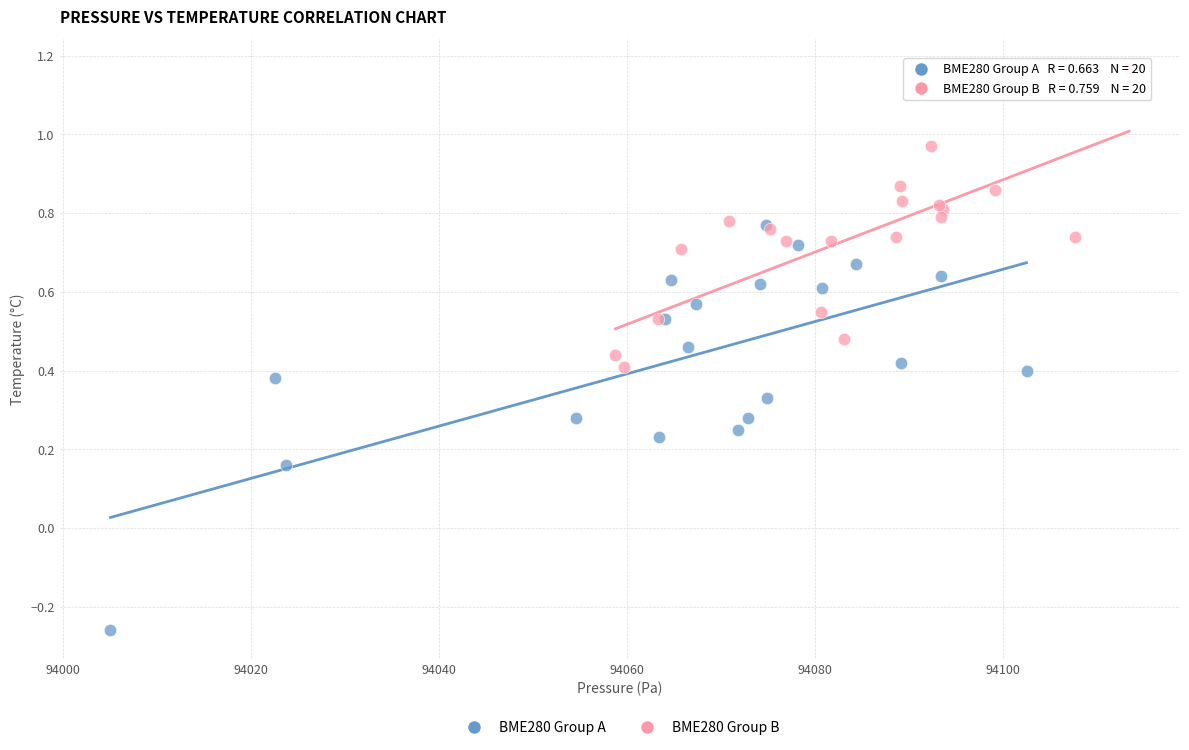

Which series reaches the minimum Y coordinate?

BME280 Group A